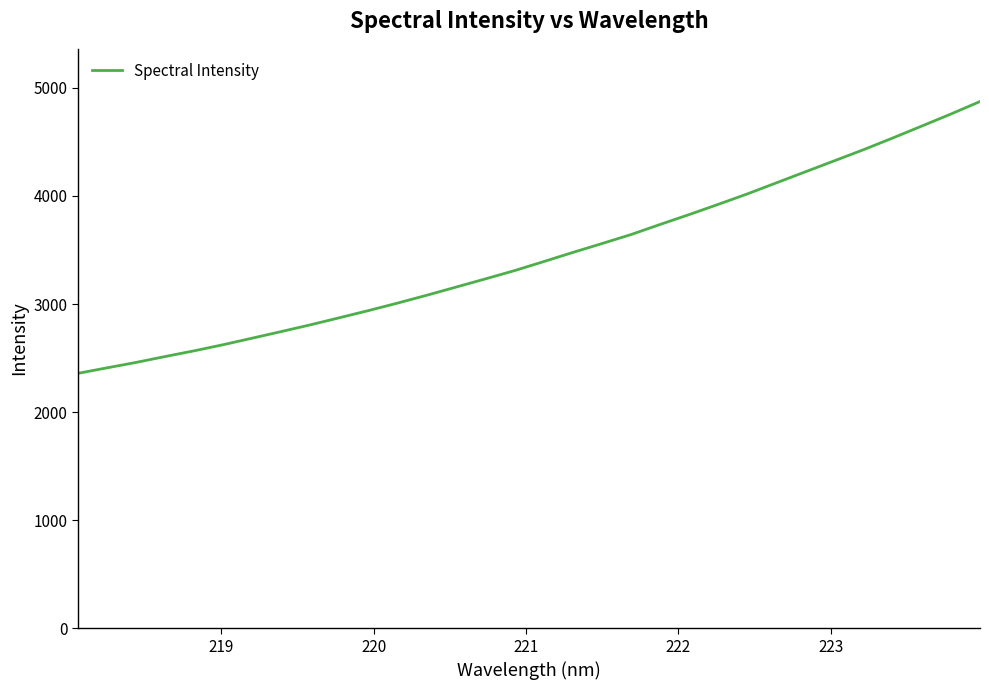

What is the maximum value shown in the chart?

4873.0